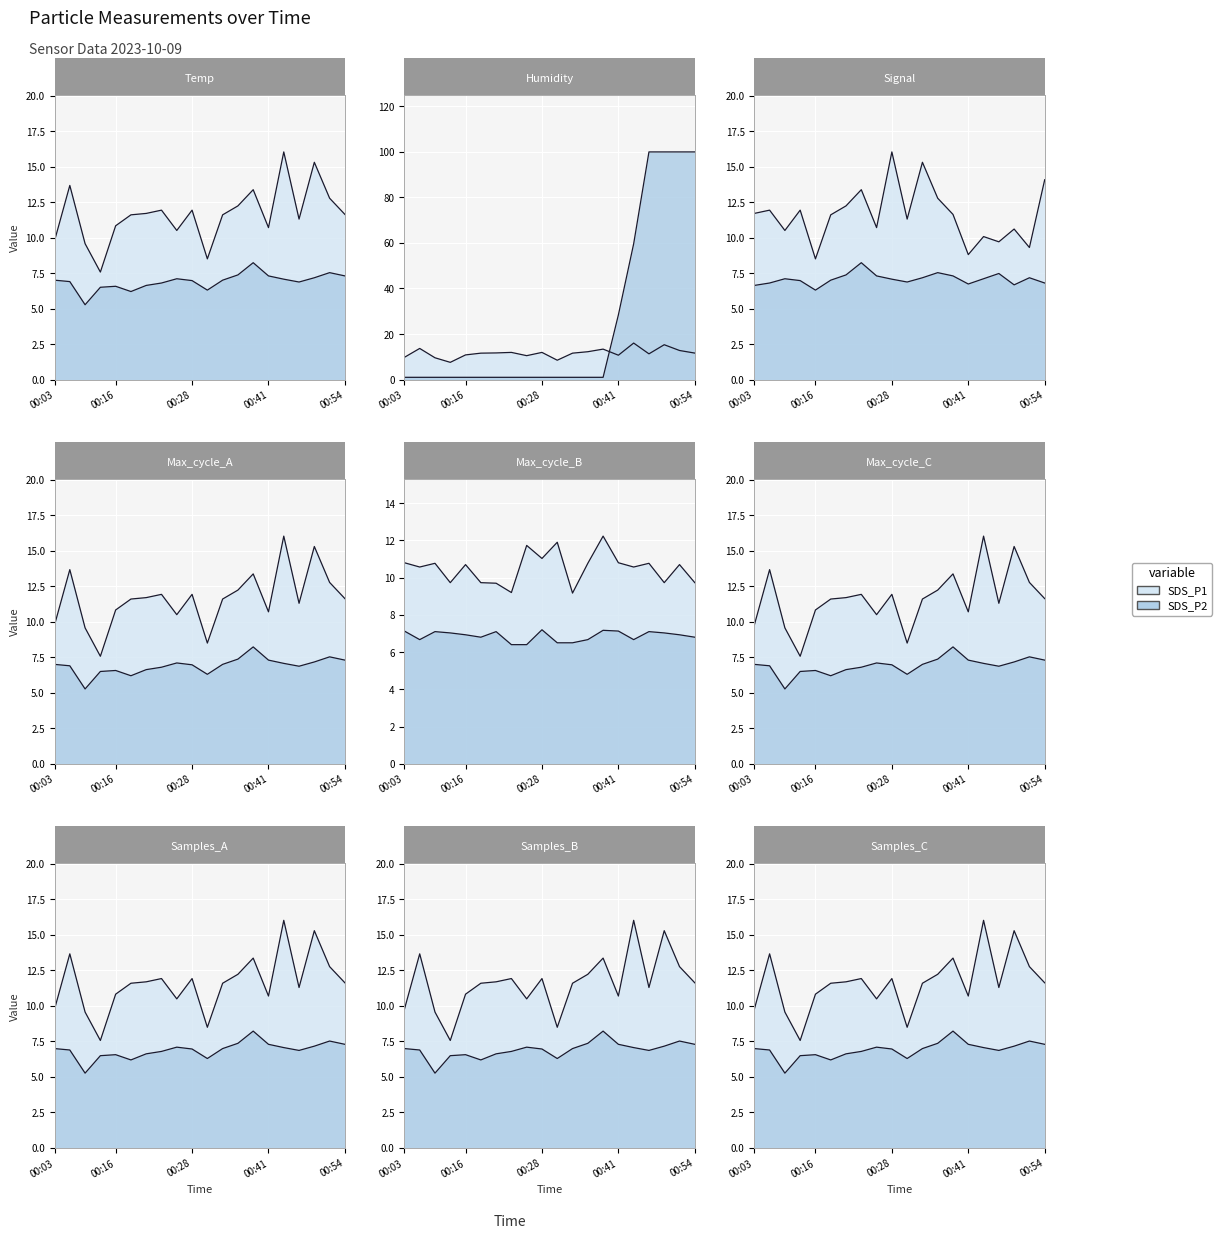

What are all the series names shown in the legend?

SDS_P1, SDS_P2